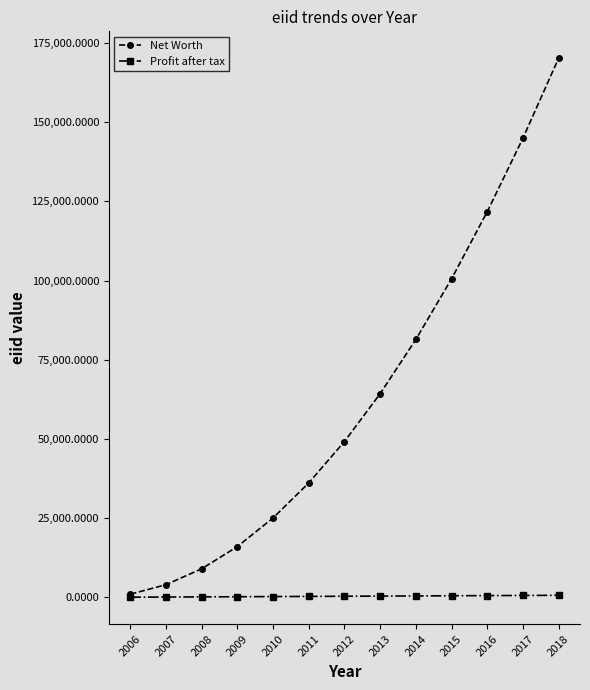

Is the value of Profit after tax at 2013 greater than the value of Net Worth at 2017?

No